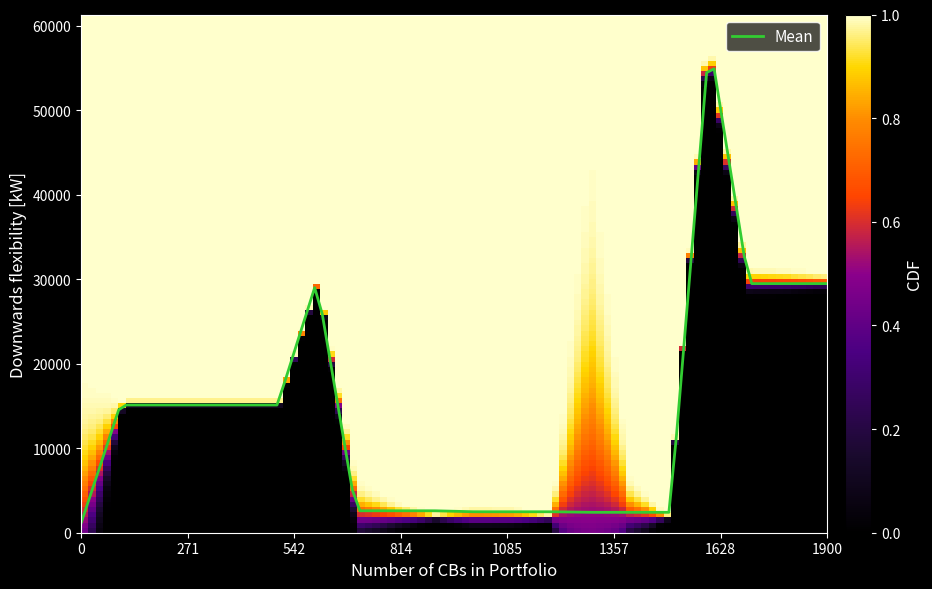

What is the greatest value displayed?

54919.3